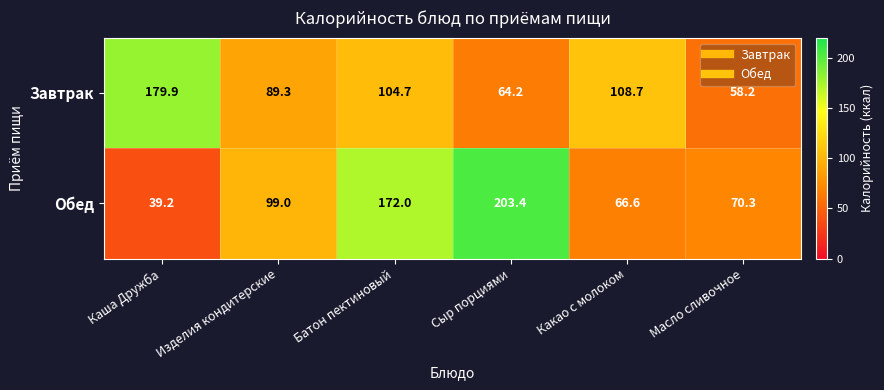

Between Сыр порциями and Какао с молоком, which series saw the biggest shift?

Обед